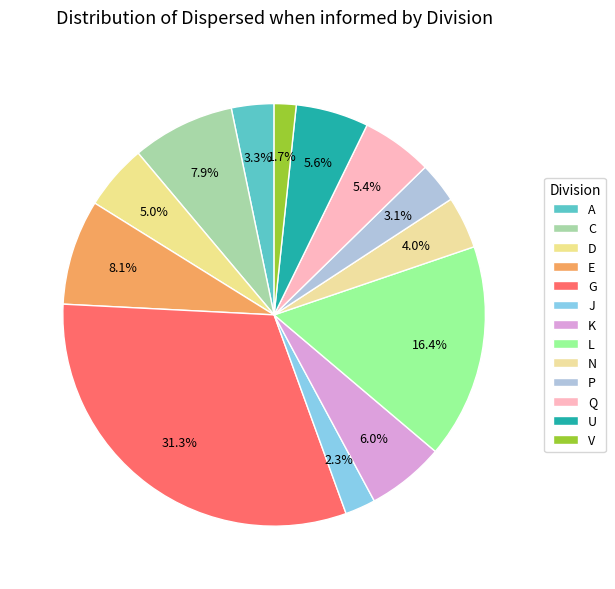

What is the change in value from P to Q?

+720